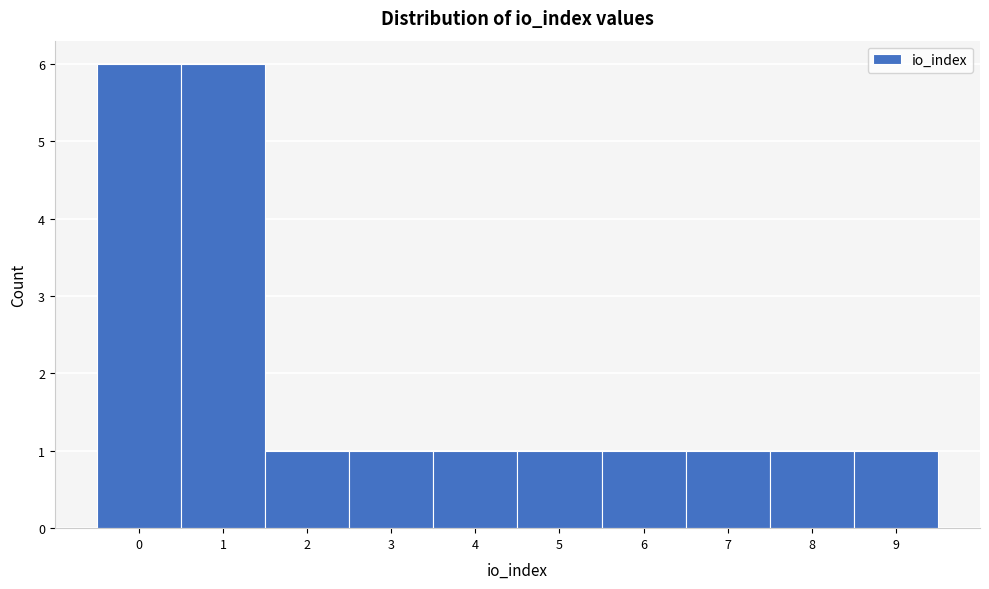

Reading left to right, transcribe this chart: for each bar, give the range it covers on the x-axis and its height. The values are not printed on the chart, so give them approximately, as read against the axis.

-0.5 to 0.5: 6
0.5 to 1.5: 6
1.5 to 2.5: 1
2.5 to 3.5: 1
3.5 to 4.5: 1
4.5 to 5.5: 1
5.5 to 6.5: 1
6.5 to 7.5: 1
7.5 to 8.5: 1
8.5 to 9.5: 1